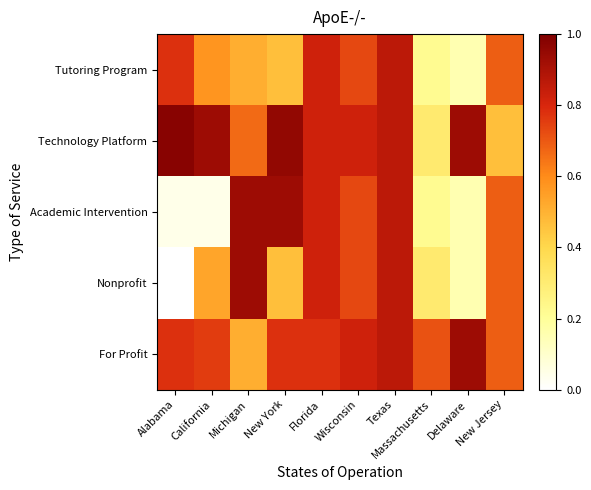

Reading left to right, extract all data points from this chart.

Tutoring Program: Alabama=0.8	California=0.6	Michigan=0.5	New York=0.5	Florida=0.8	Wisconsin=0.7	Texas=0.9	Massachusetts=0.2	Delaware=0.2	New Jersey=0.7
Technology Platform: Alabama=1.0	California=0.9	Michigan=0.7	New York=1.0	Florida=0.8	Wisconsin=0.8	Texas=0.9	Massachusetts=0.3	Delaware=0.9	New Jersey=0.5
Academic Intervention: Alabama=0.0	California=0.0	Michigan=0.9	New York=0.9	Florida=0.8	Wisconsin=0.7	Texas=0.9	Massachusetts=0.2	Delaware=0.2	New Jersey=0.7
Nonprofit: Alabama=0.0	California=0.5	Michigan=0.9	New York=0.5	Florida=0.8	Wisconsin=0.7	Texas=0.9	Massachusetts=0.3	Delaware=0.2	New Jersey=0.7
For Profit: Alabama=0.8	California=0.8	Michigan=0.5	New York=0.8	Florida=0.8	Wisconsin=0.8	Texas=0.9	Massachusetts=0.7	Delaware=0.9	New Jersey=0.7